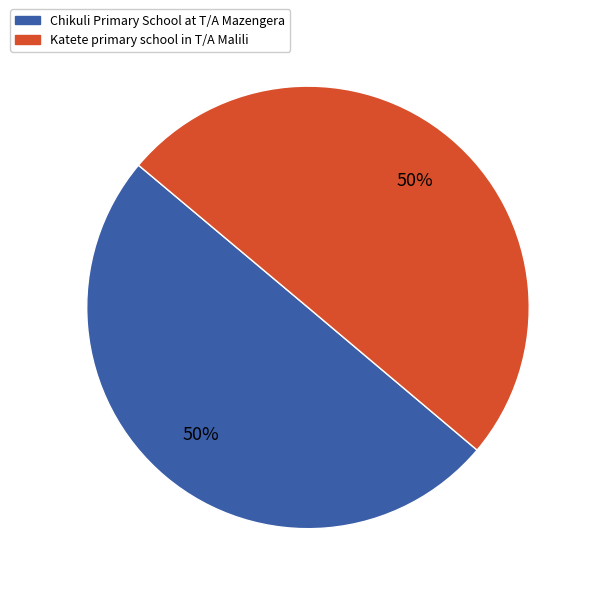

To the nearest percent, what is the combined percentage of Chikuli Primary School at T/A Mazengera and Katete primary school in T/A Malili?

100%